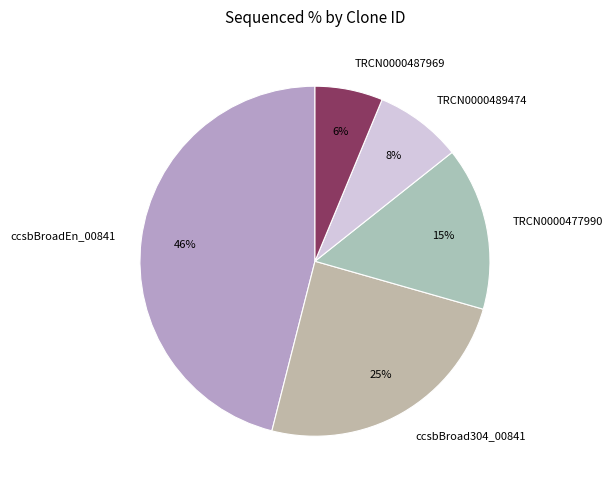

How many segments does this pie chart have?

5